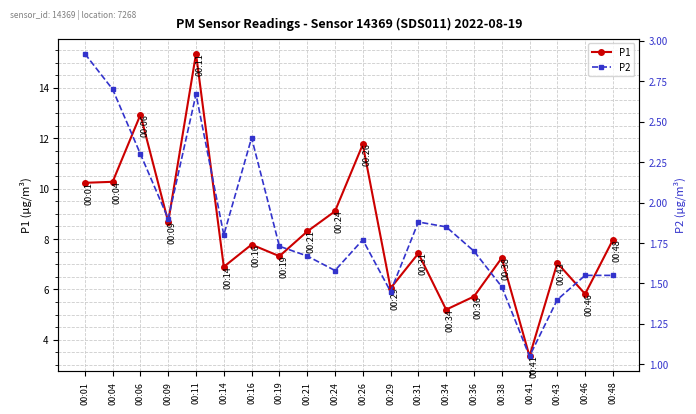

Reading left to right, what are all the values shown in this chart?

P1: 10.2	10.3	12.9	8.7	15.3	6.9	7.8	7.3	8.3	9.1	11.8	6.0	7.4	5.2	5.7	7.2	3.4	7.0	5.8	8.0
P2: 2.9	2.7	2.3	1.9	2.7	1.8	2.4	1.7	1.7	1.6	1.8	1.4	1.9	1.9	1.7	1.5	1.1	1.4	1.6	1.6